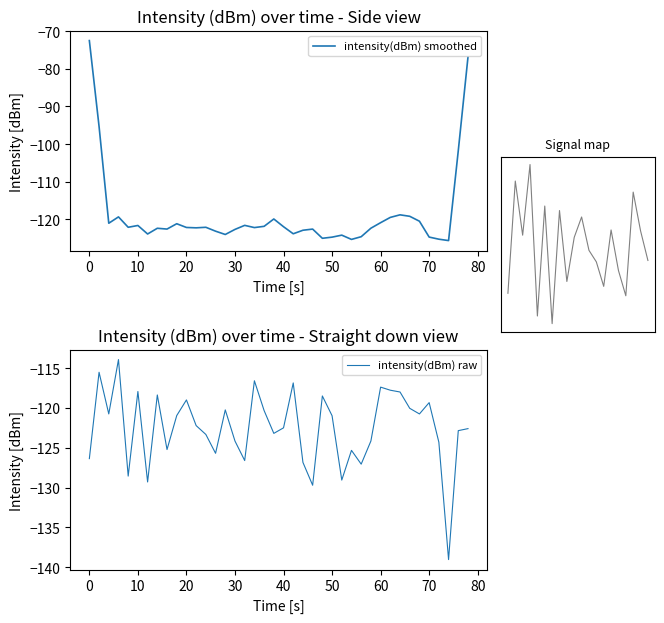

How many interior local peaks (higher than both neighbors) does the data have?

12